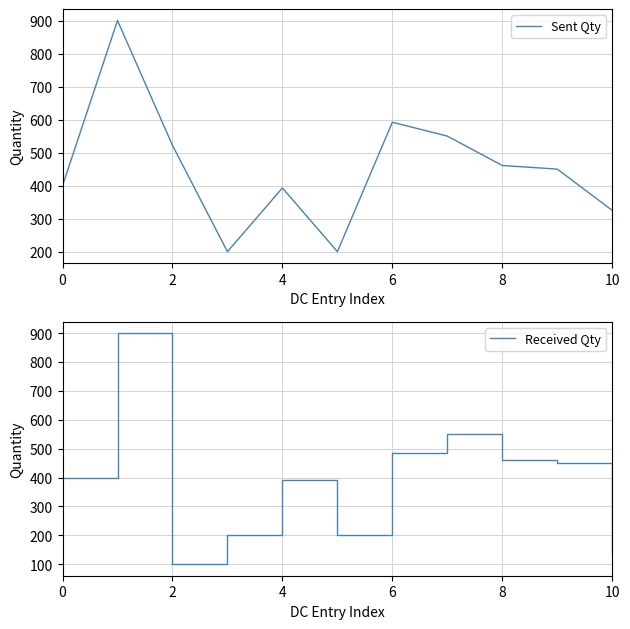

Is it true that Sent Qty equals 485 at 10?

False